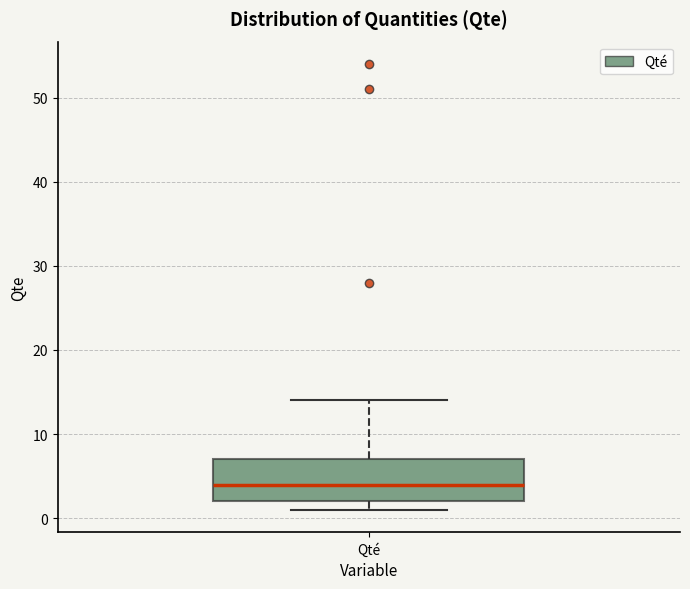

Read this box plot against the y-axis: the position of the median line, the range covered by the box, and the ends of both whiskers. The values are not printed on the chart, so give them approximately, as read against the axis.

median 4, box 2 to 7, whiskers 1 to 14